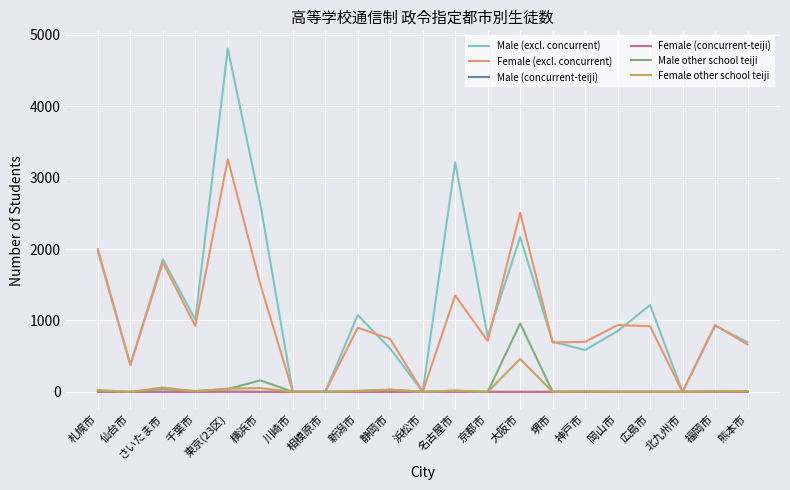

At which label does Male (excl. concurrent) first exceed 850?

札幌市